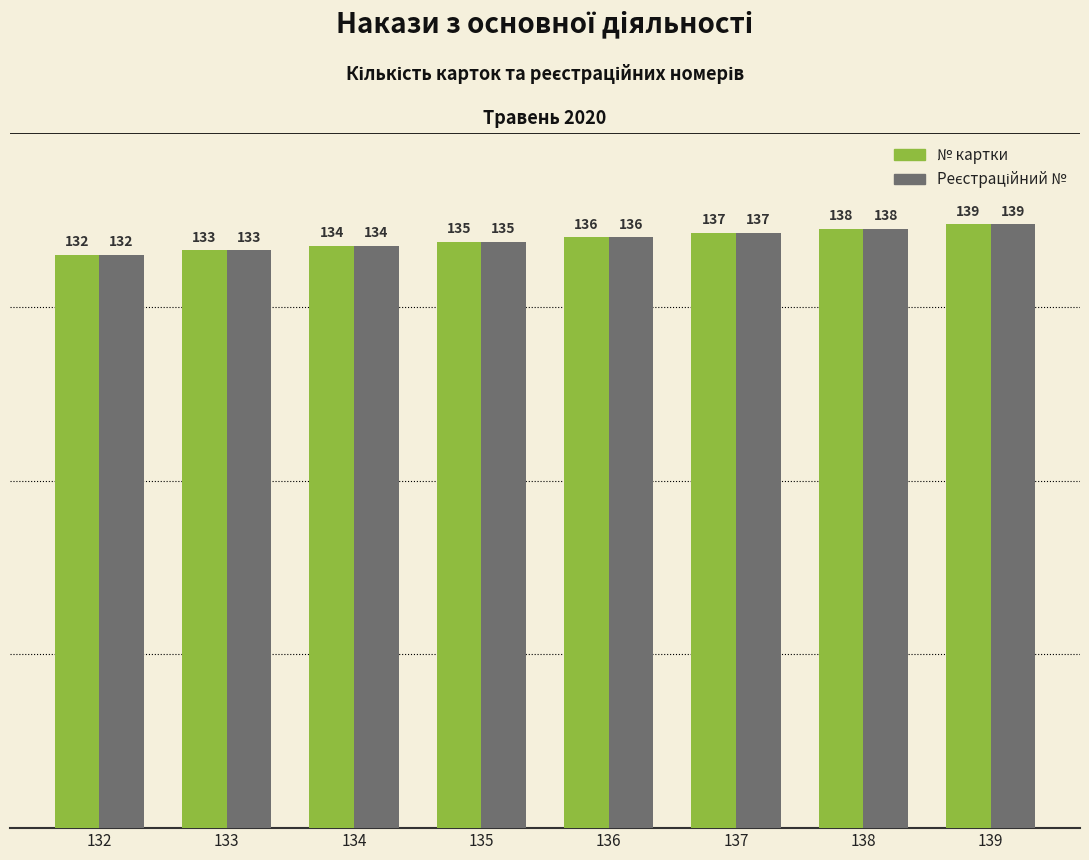

Count the № картки values in the range 134 to 138.

5